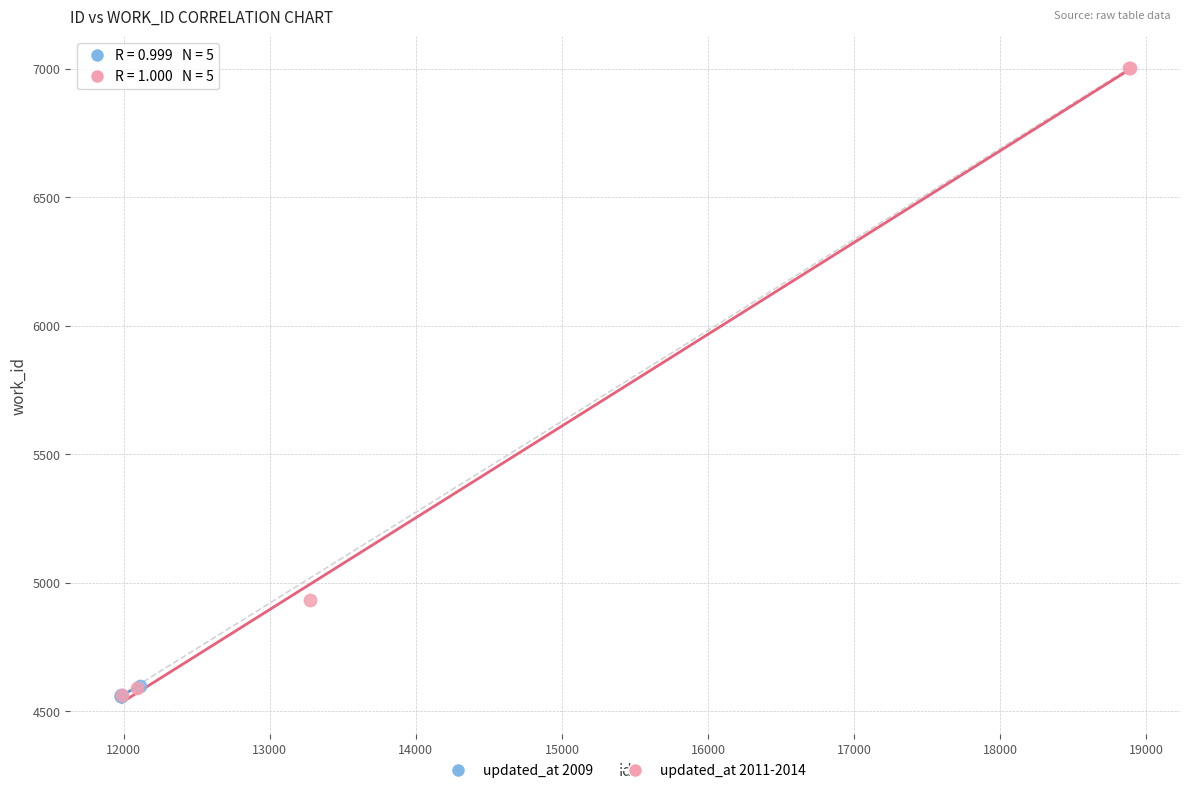

Which series contains the highest Y value?

updated_at 2011-2014